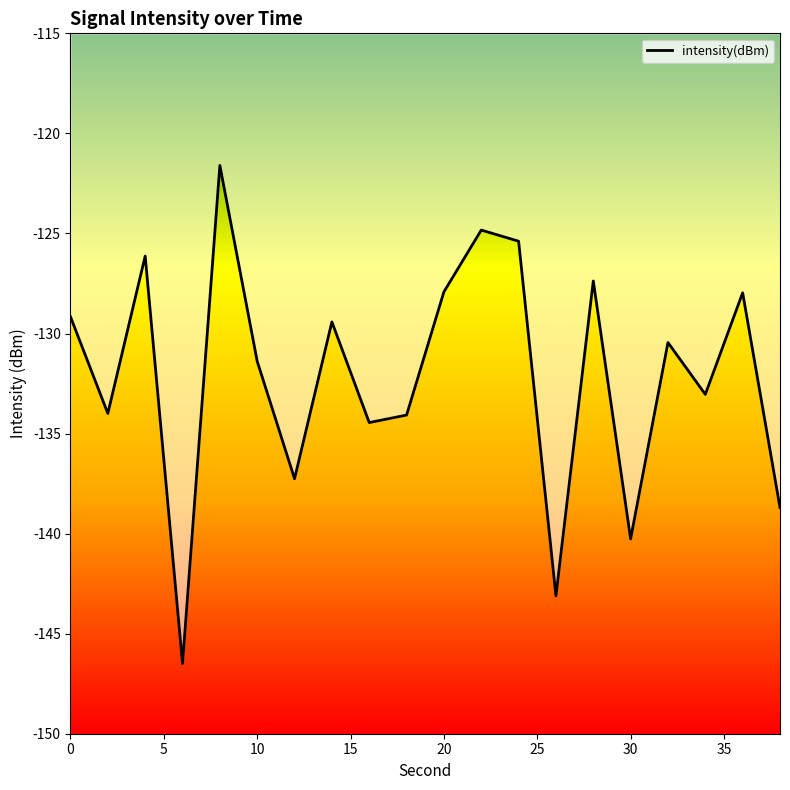

What is the minimum value shown in the chart?

-146.5